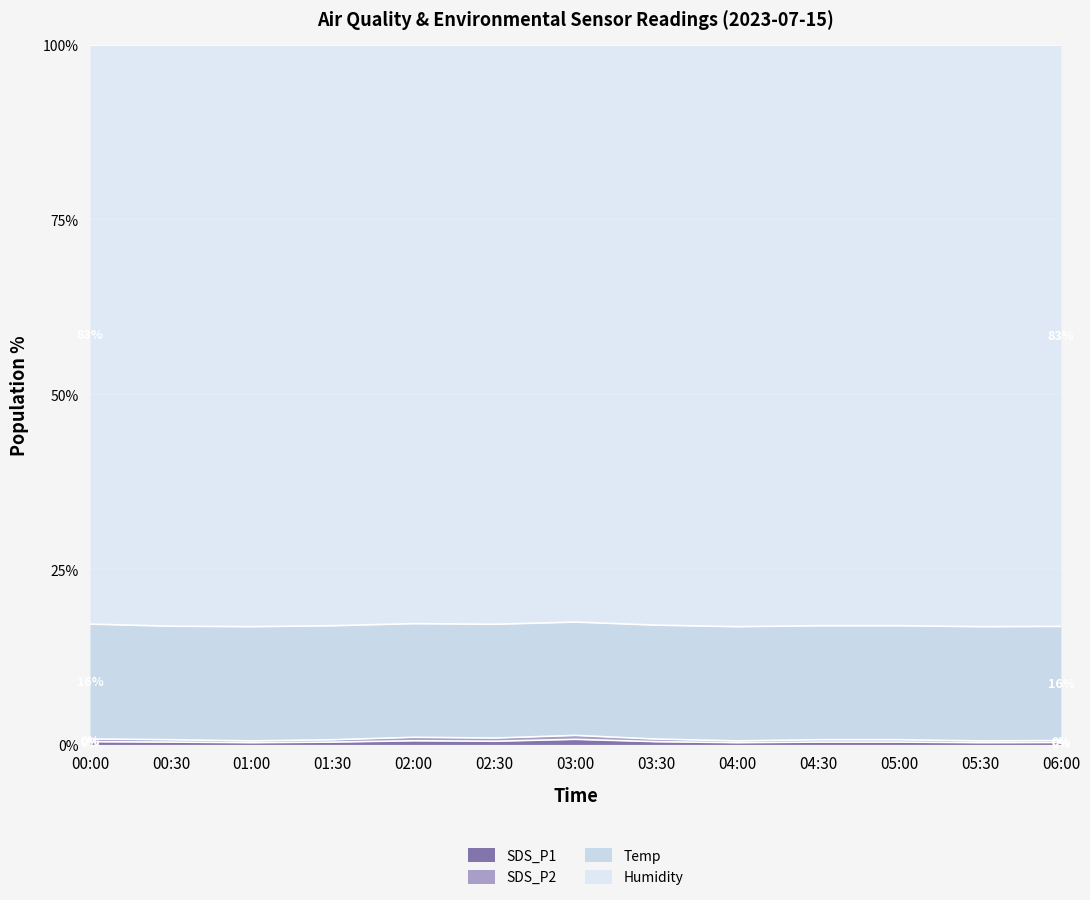

Where is SDS_P1 nearest to the value 0?

01:00